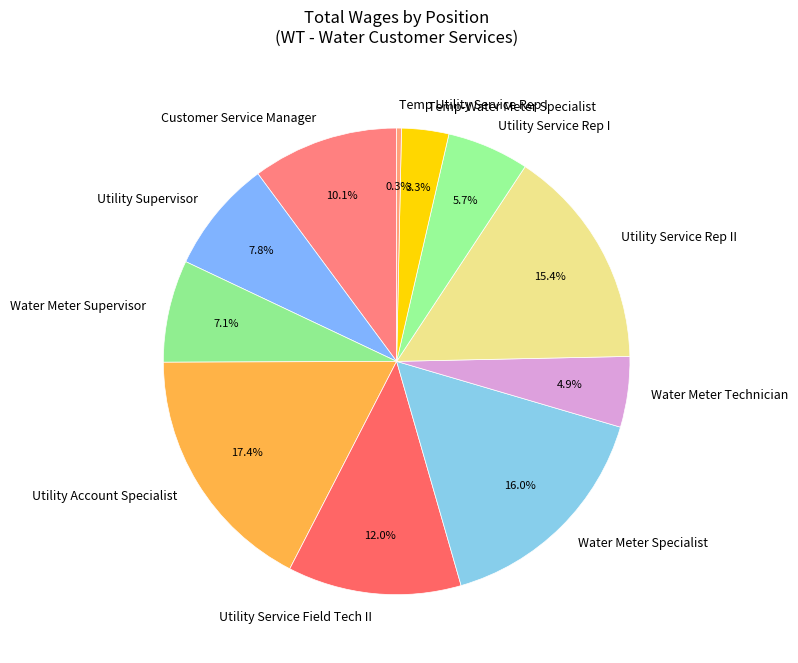

Does Utility Service Rep I represent more than half of the total?

No